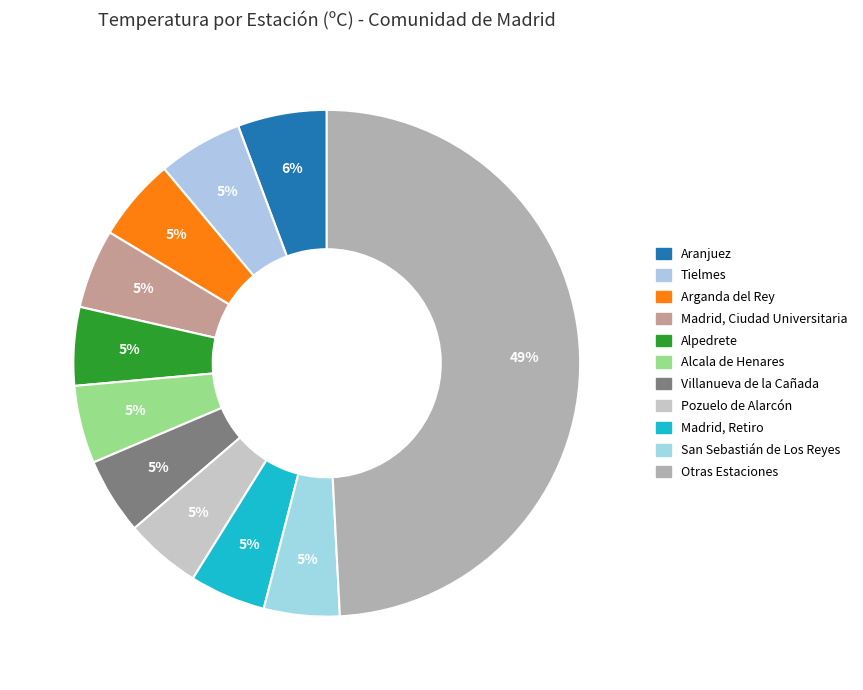

What is the change in value from Alcala de Henares to Pozuelo de Alarcón?

-0.4